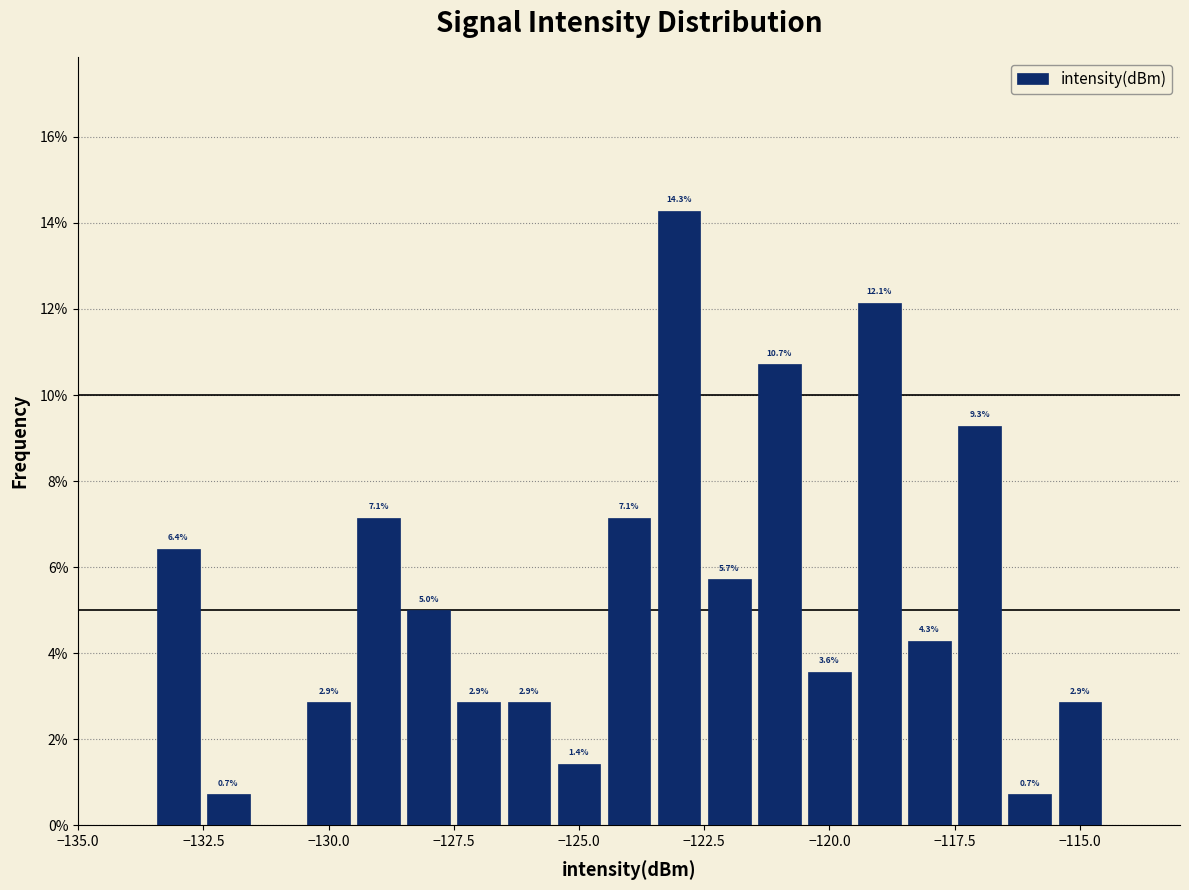

Read against the x-axis, roughly where is the centre of the tallest bar?

-123.0